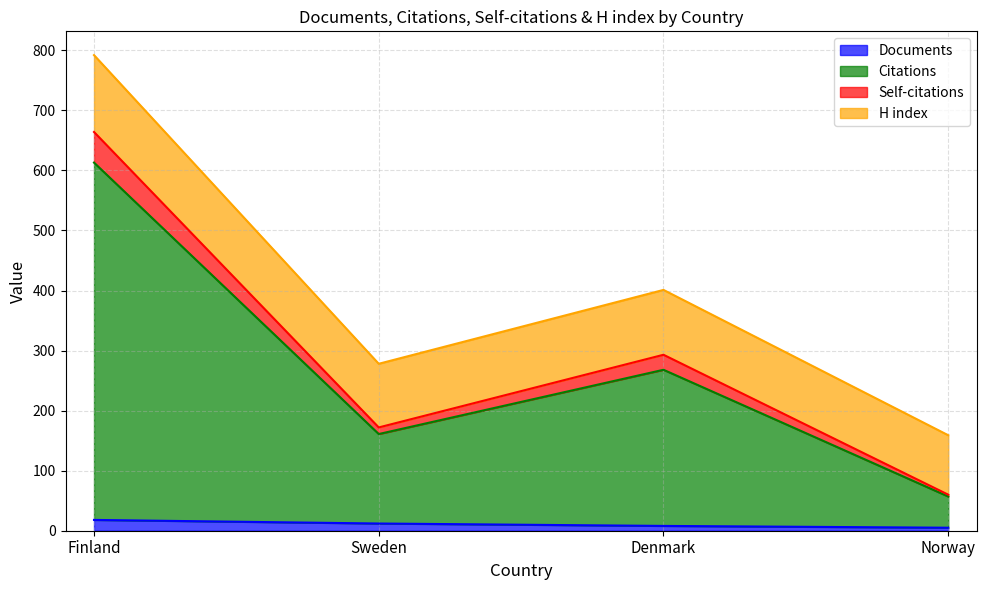

The value of Documents at Norway is 5. True or false?

True